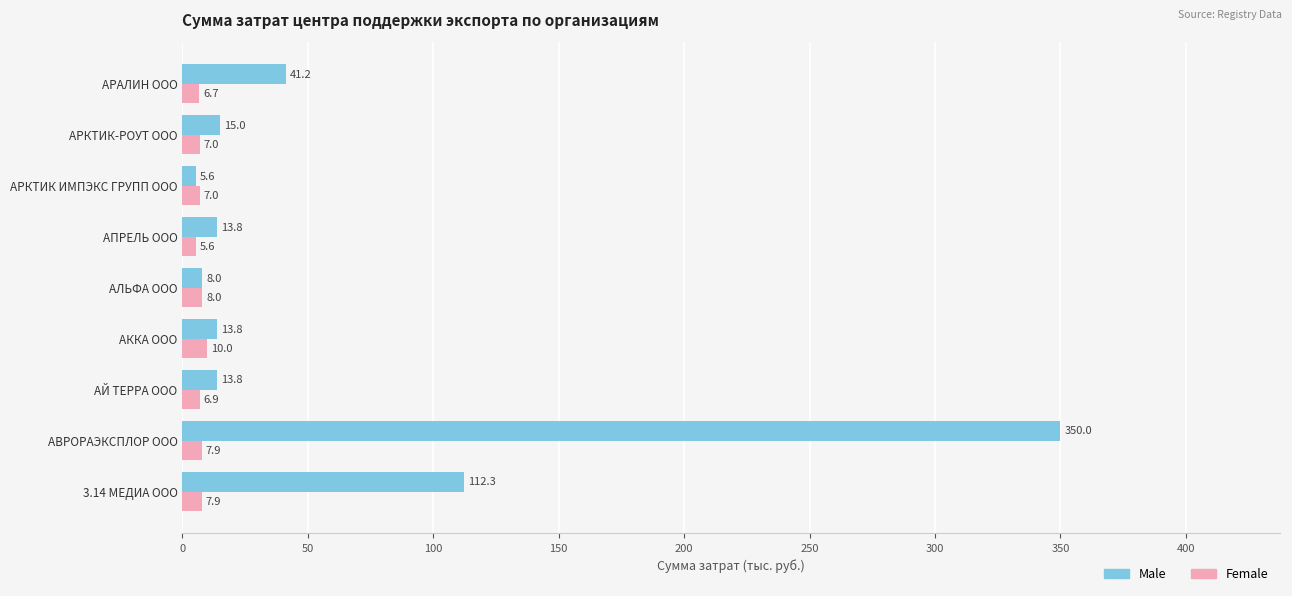

What is the difference between the maximum and second lowest values in the Male series?

342.0